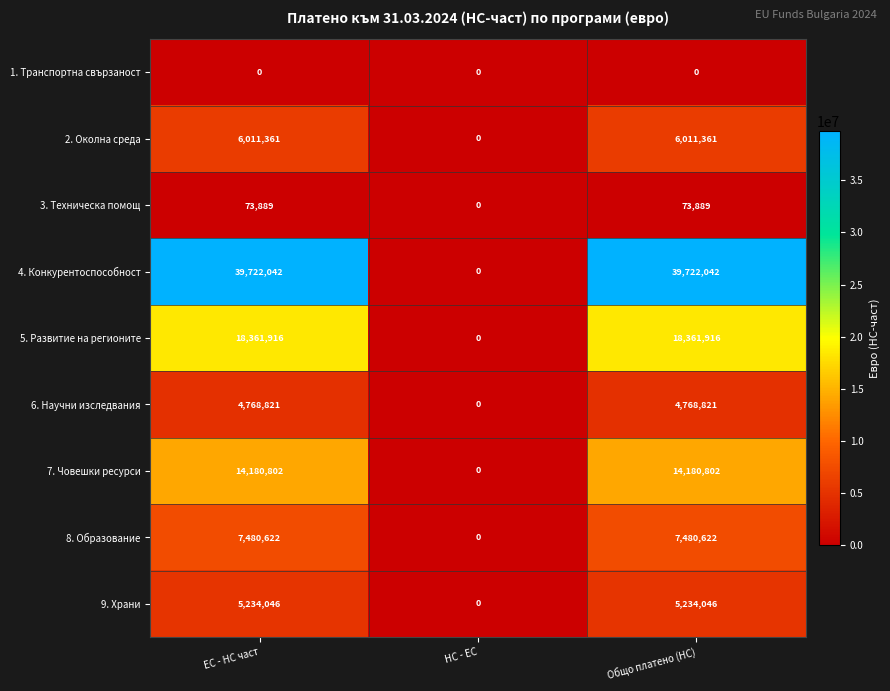

Which series has the largest total across all categories?

4. Конкурентоспособност